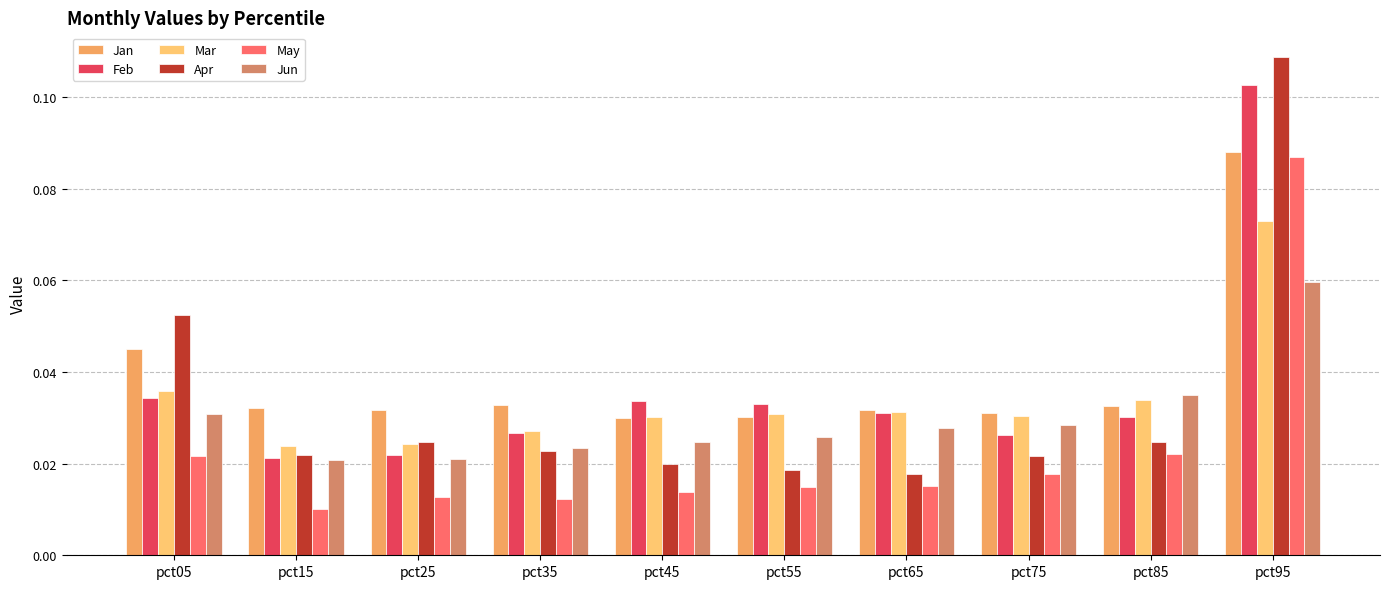

What are all the series names shown in the legend?

Jan, Feb, Mar, Apr, May, Jun